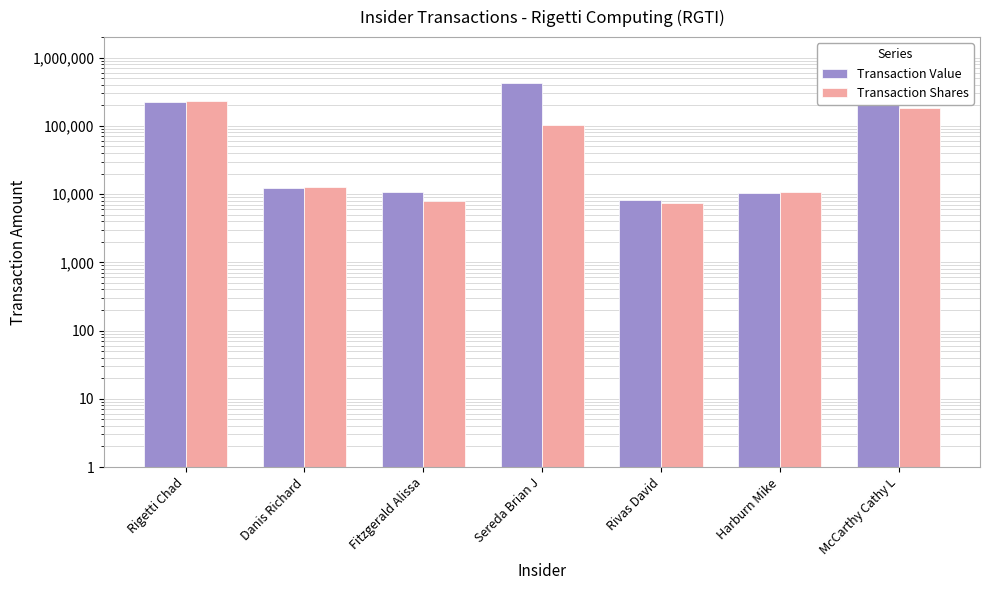

At how many categories does at least one series exceed 261794?

2